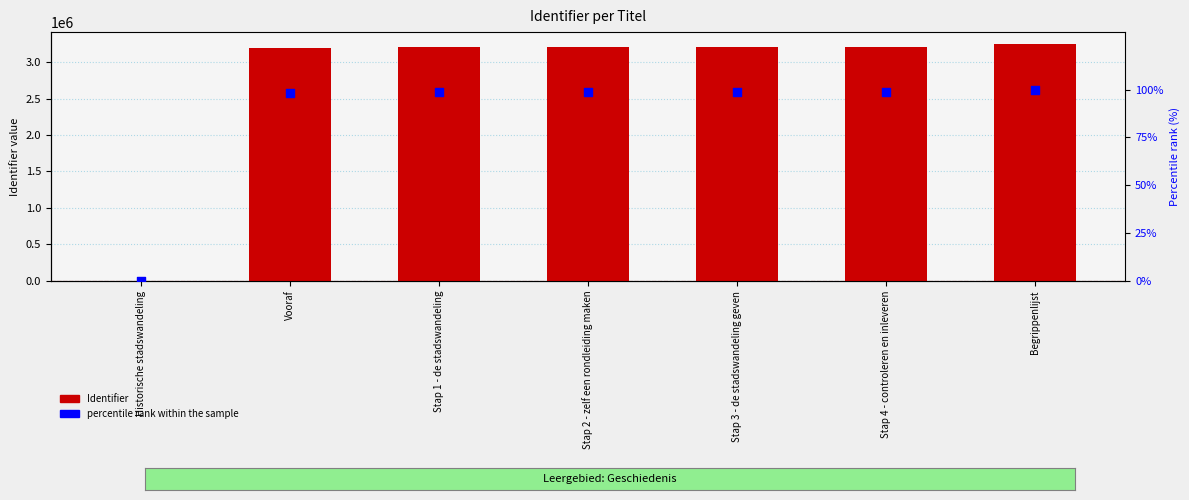

At how many categories does at least one series exceed 1129283?

6